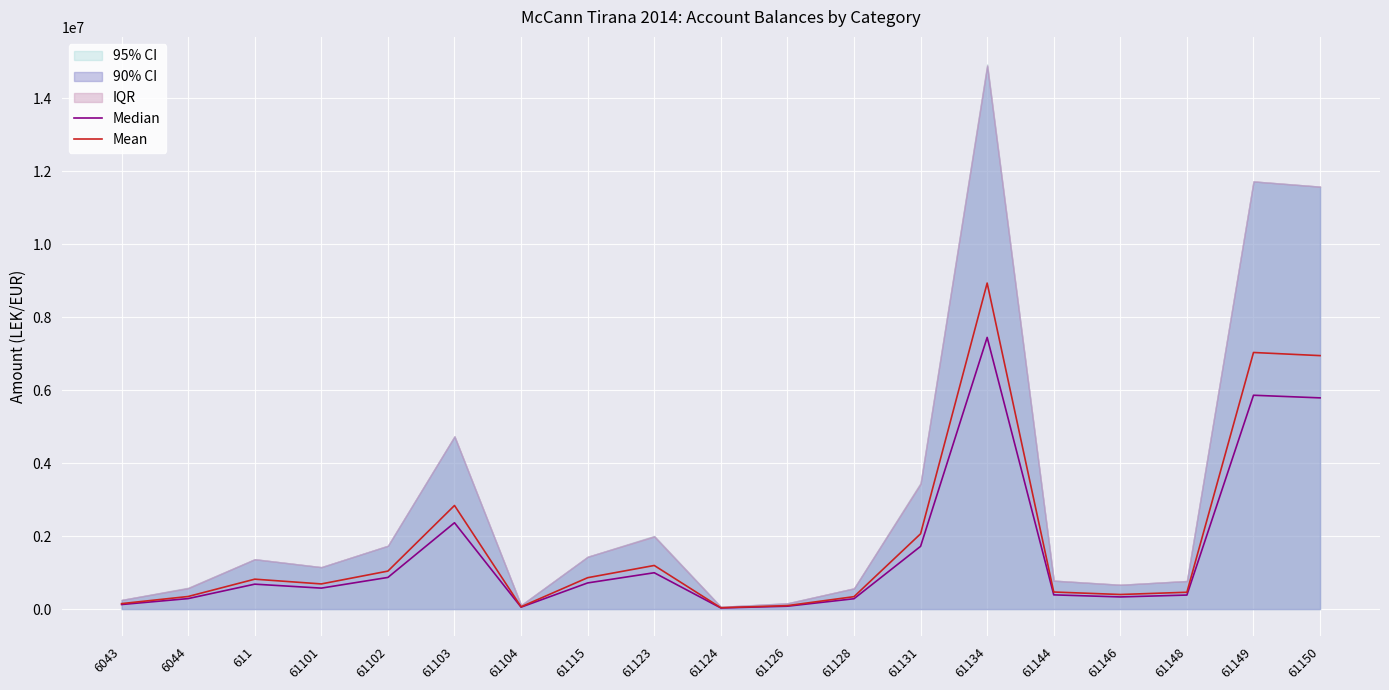

What is the sum of all Median values?

28979439.1